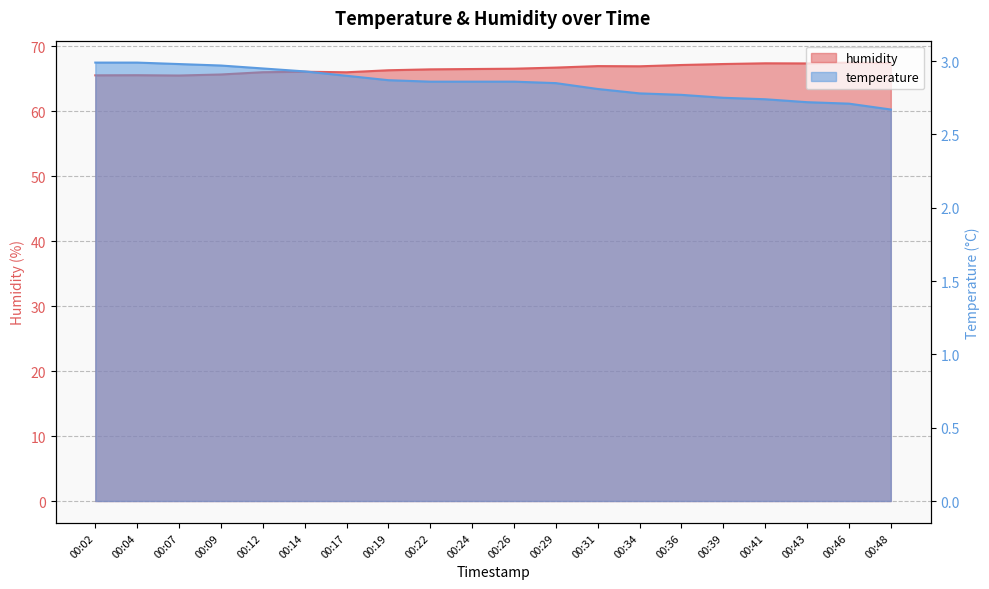

What is the total value across all series at 00:43?

70.0